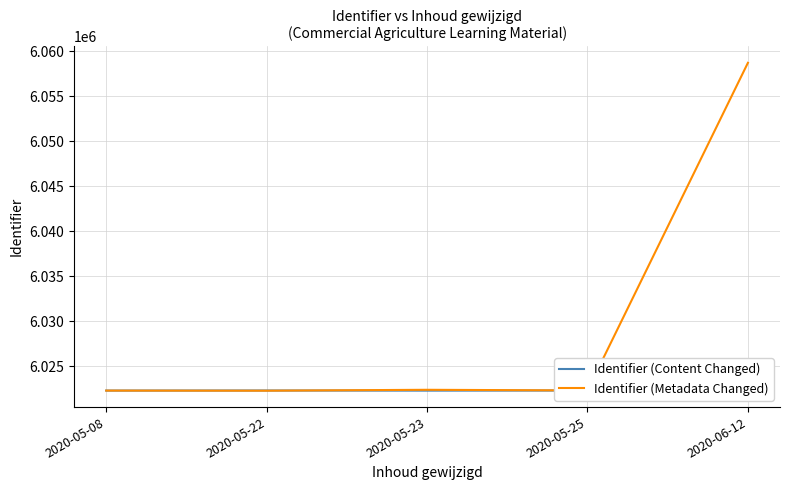

What value does the Identifier (Metadata Changed) series have at 2020-05-23?

6022398